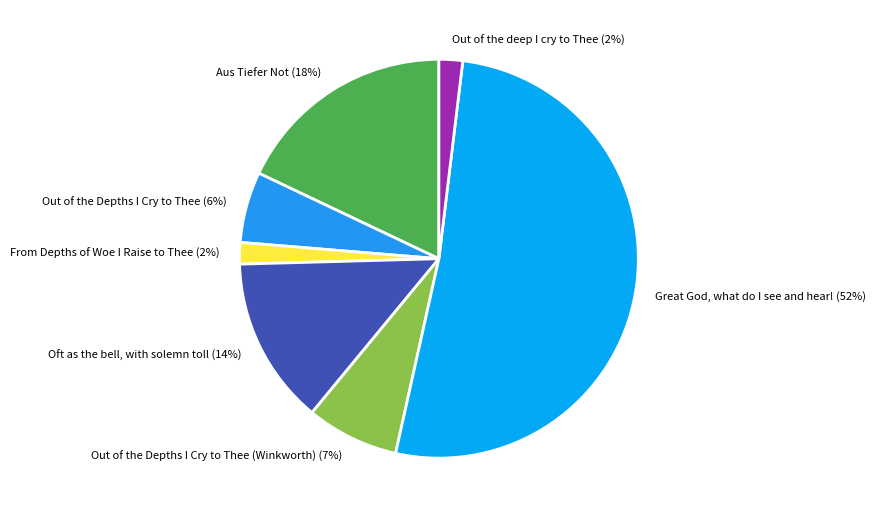

What percentage is the Oft as the bell, with solemn toll slice, to the nearest percent?

14%